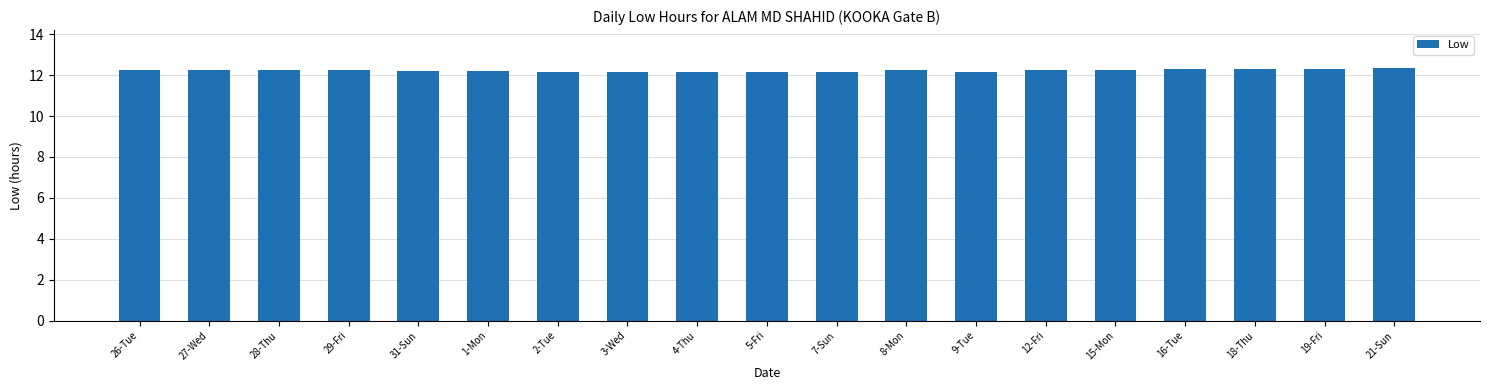

What is the smallest value displayed?

12.1